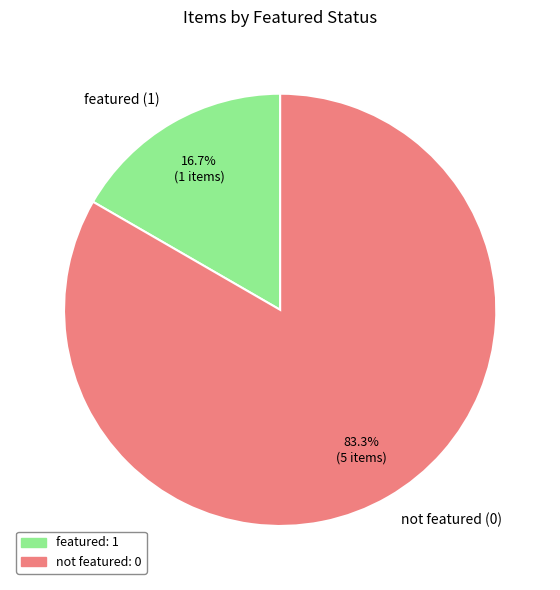

Is featured (1) the majority of the pie?

No